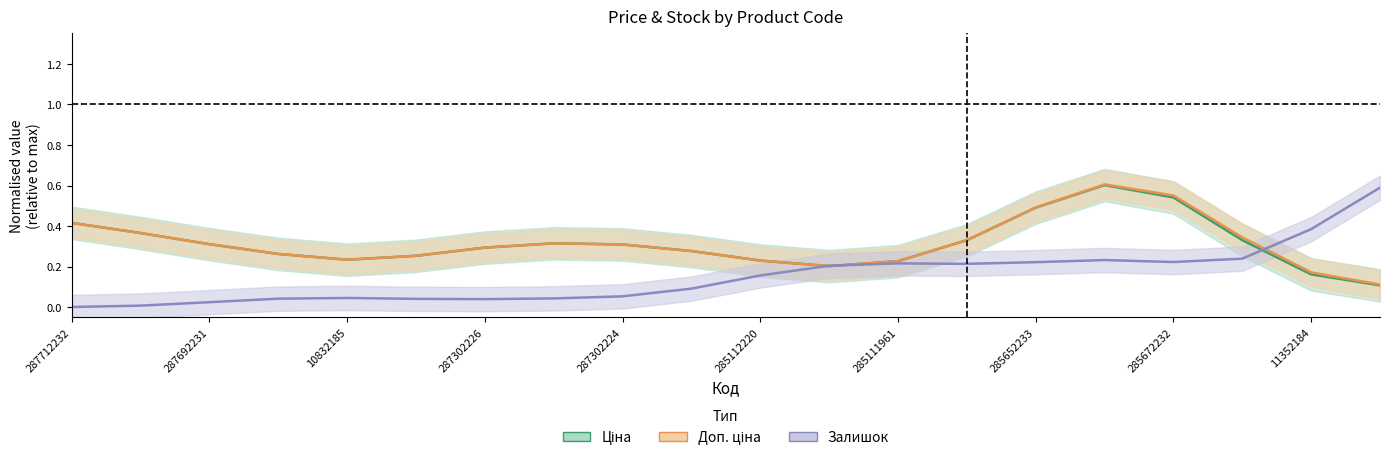

Reading left to right, transcribe all the data shown in this chart.

Ціна: 0.4	0.4	0.3	0.3	0.2	0.3	0.3	0.3	0.3	0.3	0.2	0.2	0.2	0.3	0.5	0.6	0.5	0.3	0.2	0.1
Доп. ціна: 0.4	0.4	0.3	0.3	0.2	0.3	0.3	0.3	0.3	0.3	0.2	0.2	0.2	0.3	0.5	0.6	0.6	0.3	0.2	0.1
Залишок: 0.0	0.0	0.0	0.0	0.0	0.0	0.0	0.0	0.1	0.1	0.2	0.2	0.2	0.2	0.2	0.2	0.2	0.2	0.4	0.6